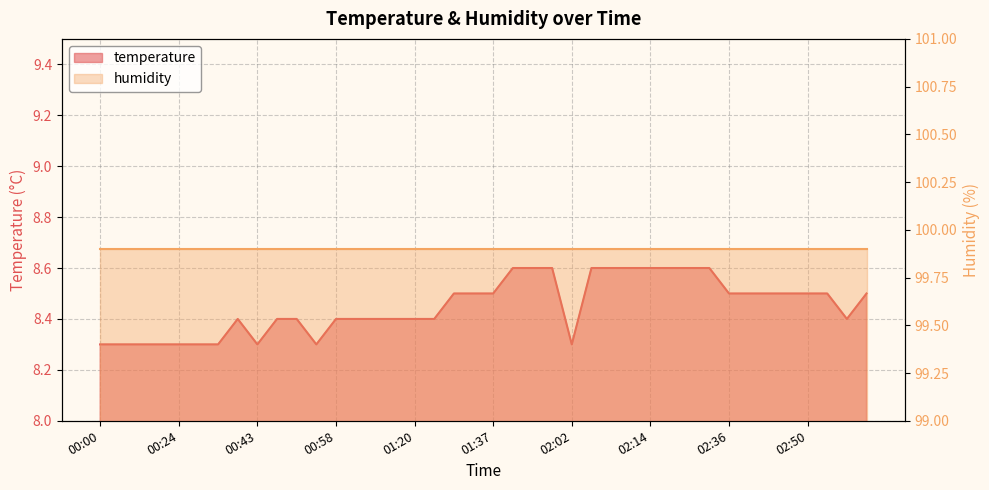

Does the chart have visible grid lines?

Yes